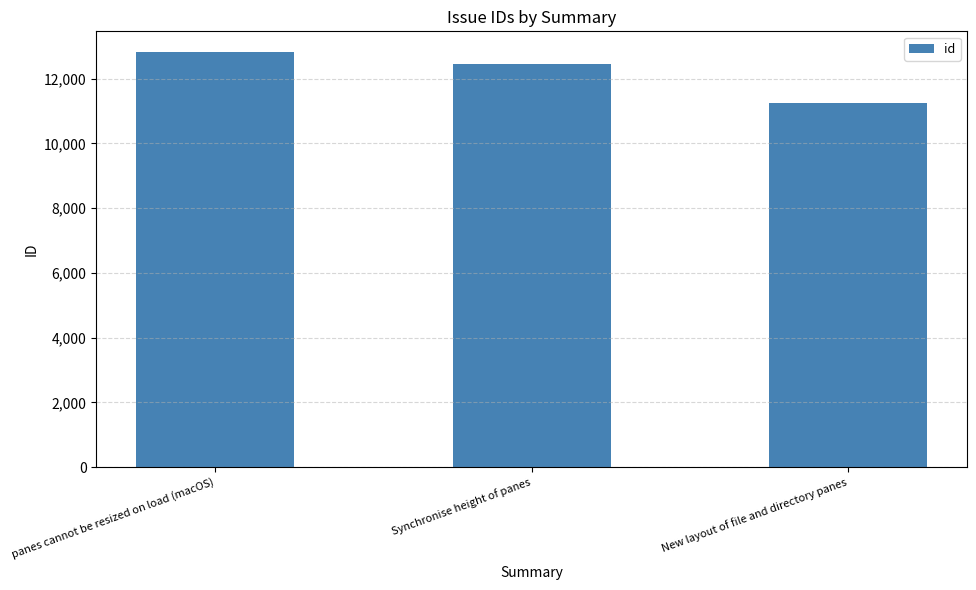

The chart shows a value of 18391 at Synchronise height of panes. True or false?

False